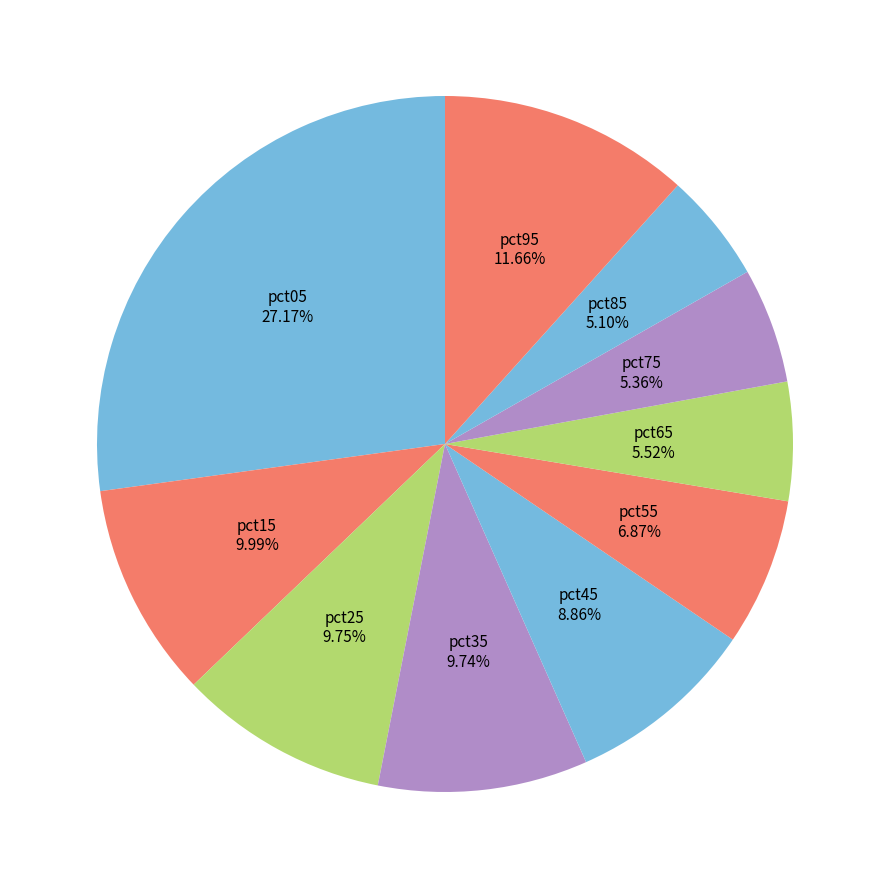

How many segments does this pie chart have?

10